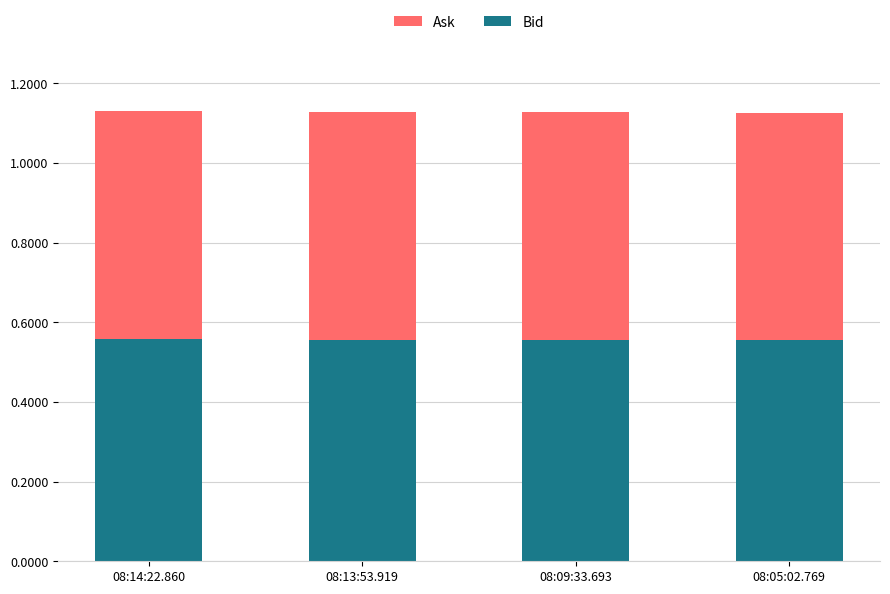

What is the sum of all Bid values?

2.2